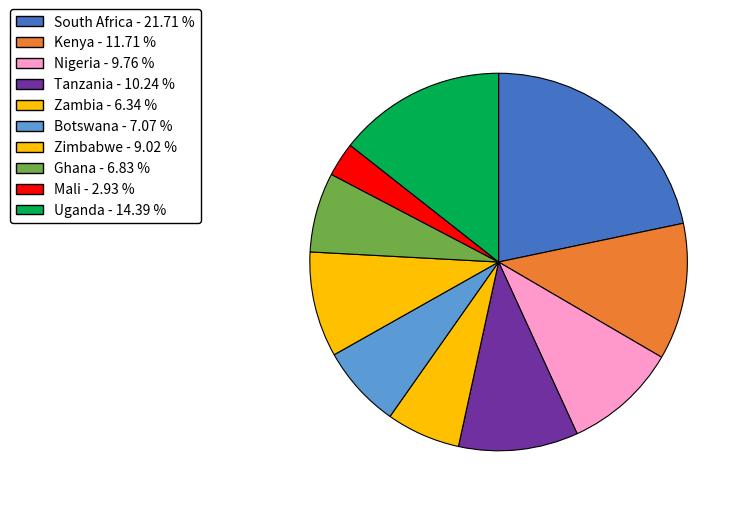

To the nearest percent, what percentage of the pie is Zimbabwe?

9%